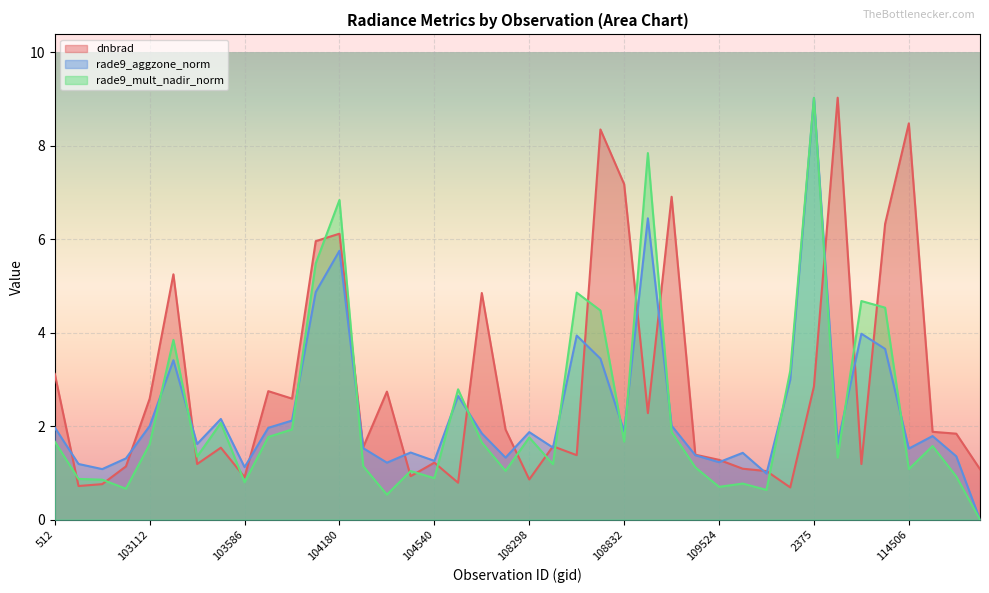

What is the maximum value shown in the chart?

9.0